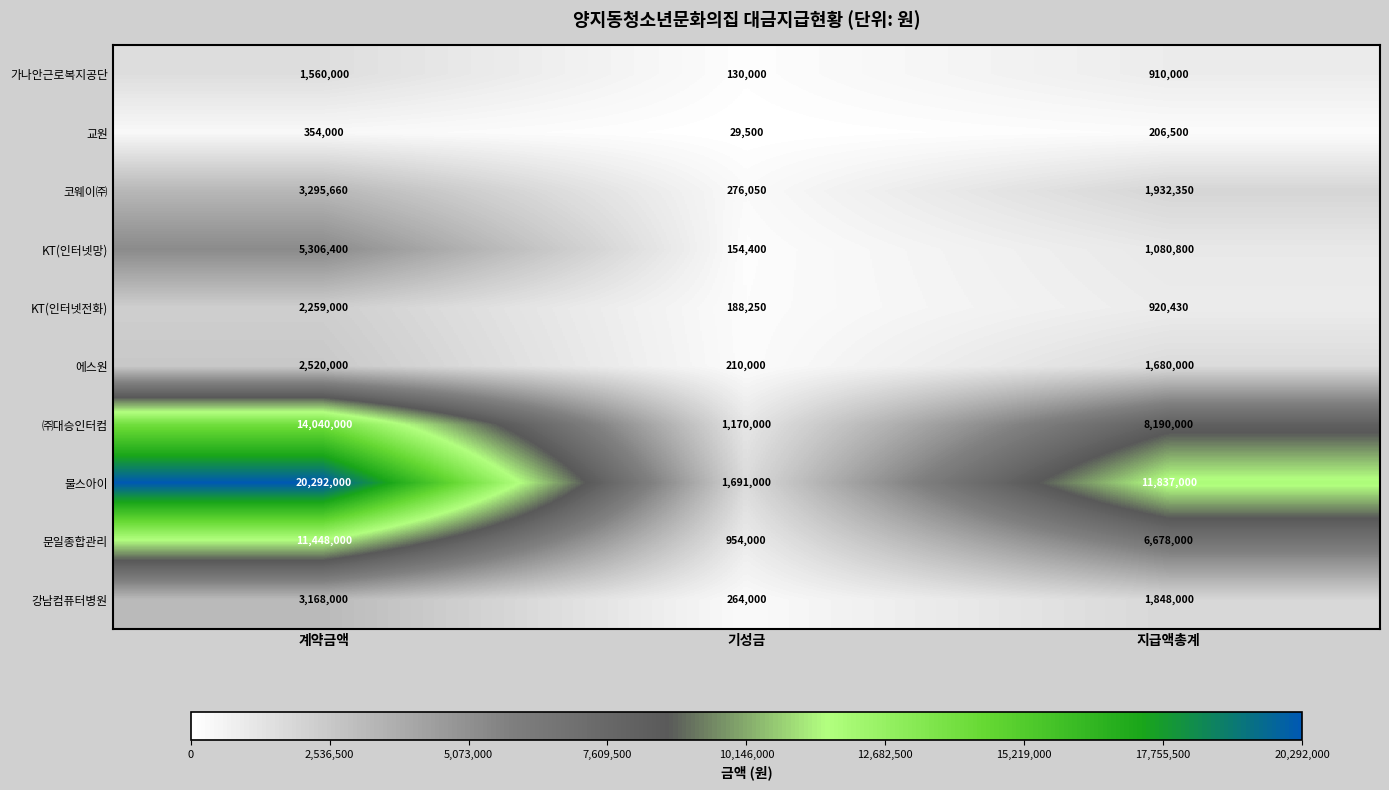

At which label is 불스아이 closest to 10991500?

지급액총계